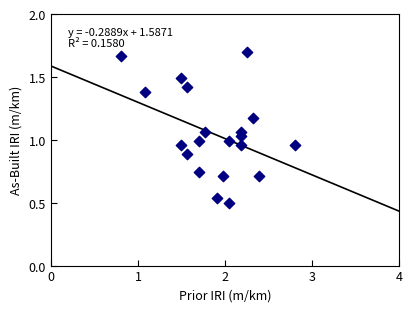

What is the range of X values (max minus min)?

2.0